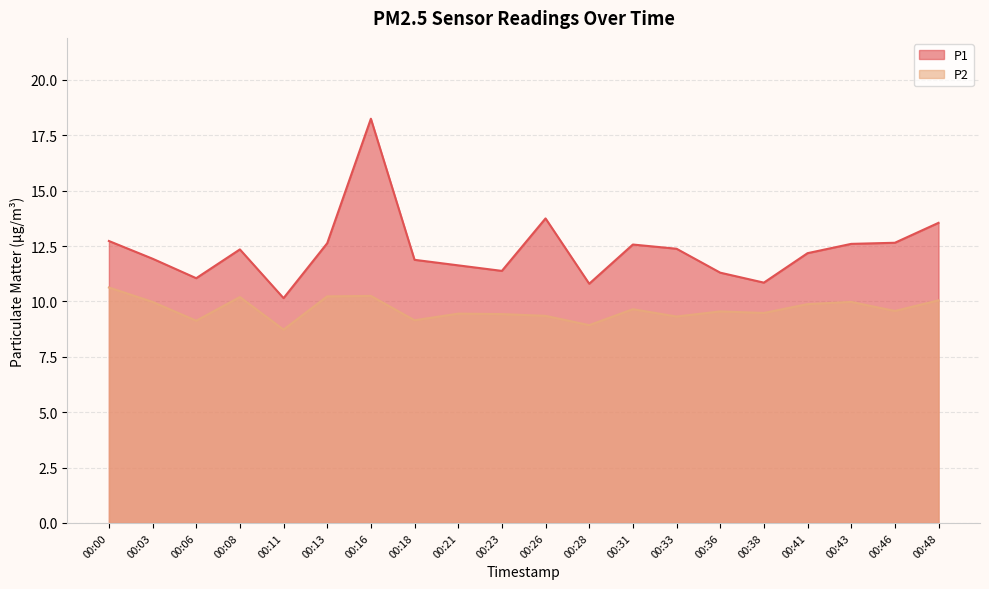

True or false: P1 and P2 cross at least once.

False